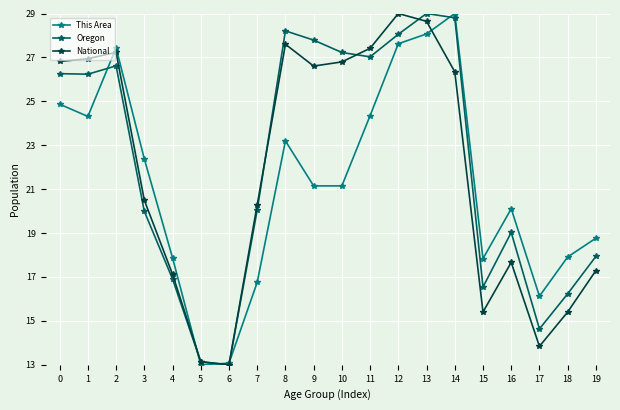

Where is National nearest to the value 21?

3